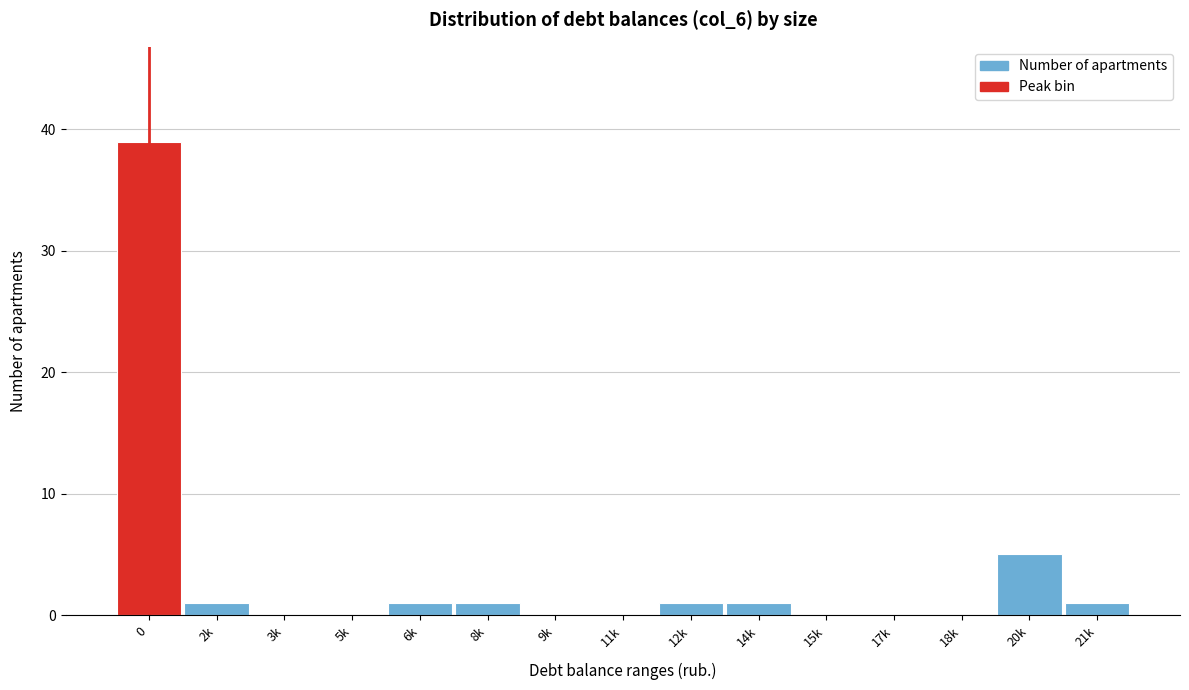

Reading right to left, extract all data points from this chart.

21k=1	20k=5	18k=0	17k=0	15k=0	14k=1	12k=1	11k=0	9k=0	8k=1	6k=1	5k=0	3k=0	2k=1	0=39